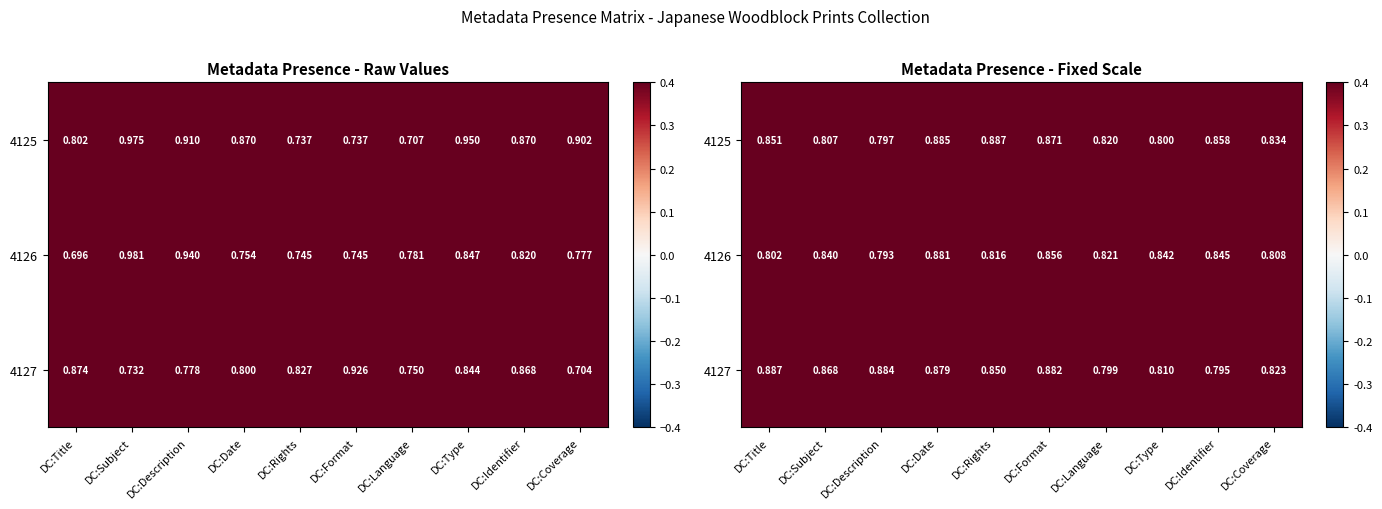

What is the sum of all 4126 values?

8.3